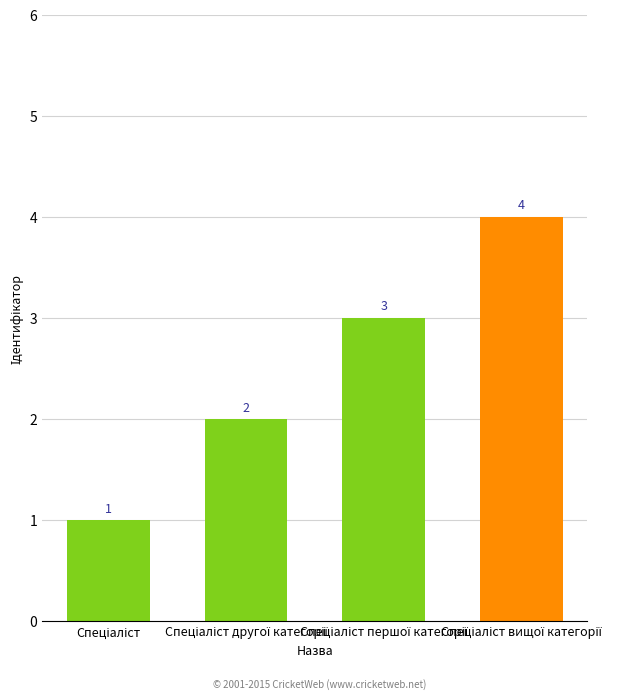

How many values are between 2 and 4?

3